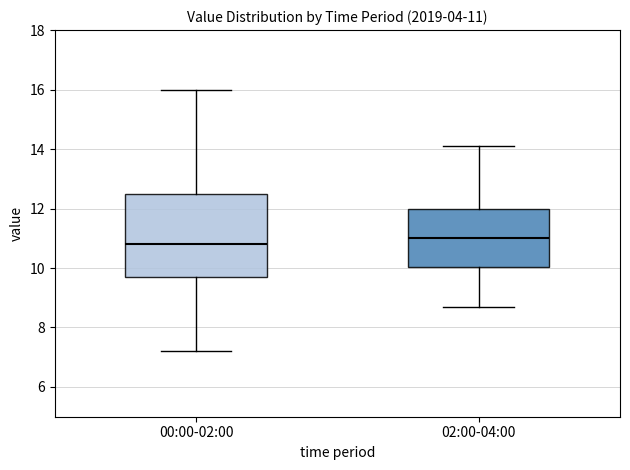

Comparing the boxes themselves (not the whiskers), which one is the tallest?

00:00-02:00